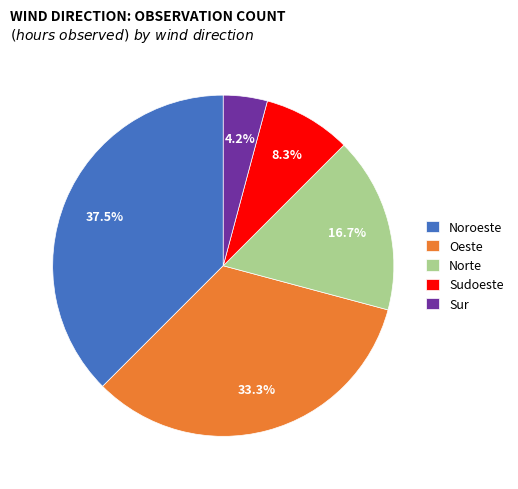

To the nearest percent, what is the difference between the largest and smallest slice percentages?

33%